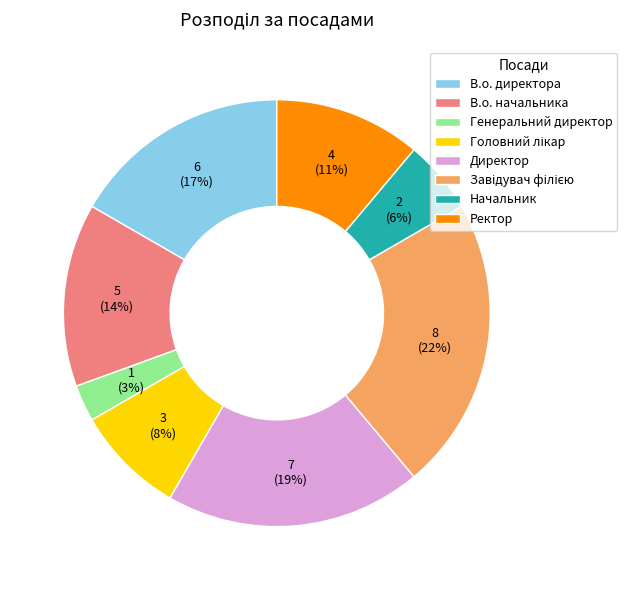

True or false: Генеральний директор accounts for 13% of the total.

False